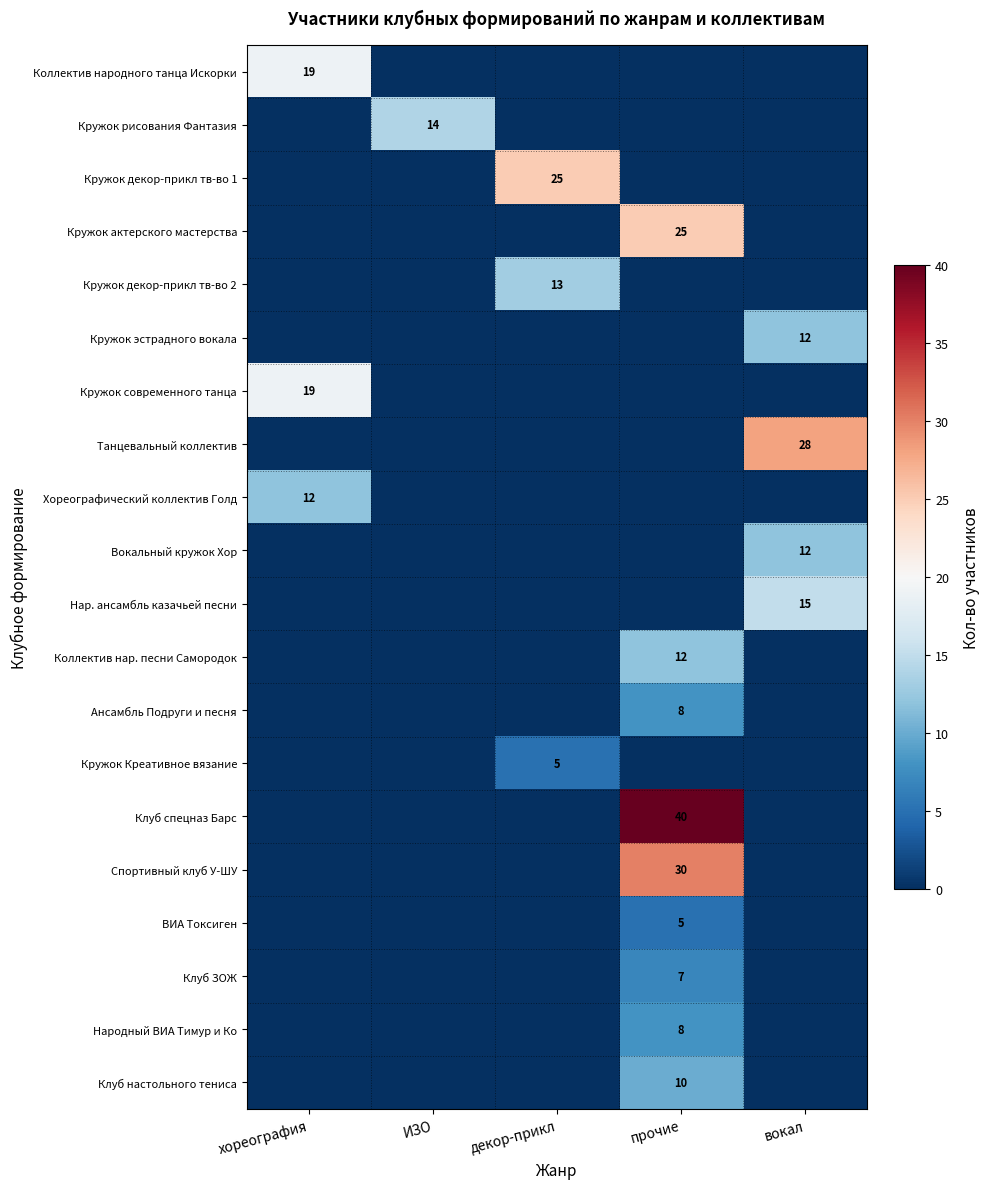

What is the greatest value displayed?

40